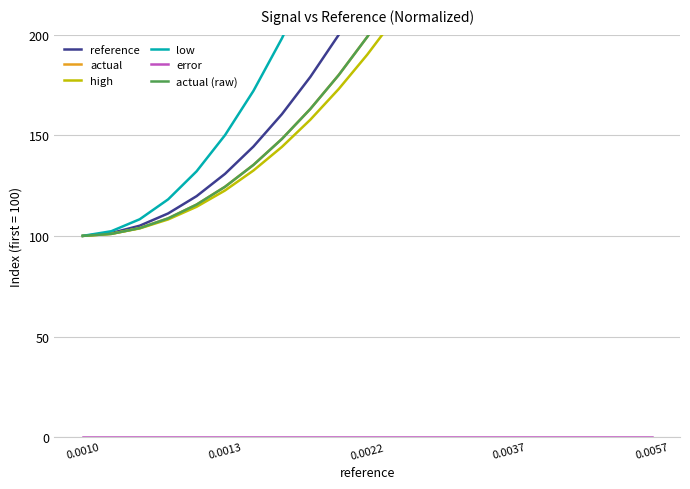

What is the lowest value of the reference series?

100.0